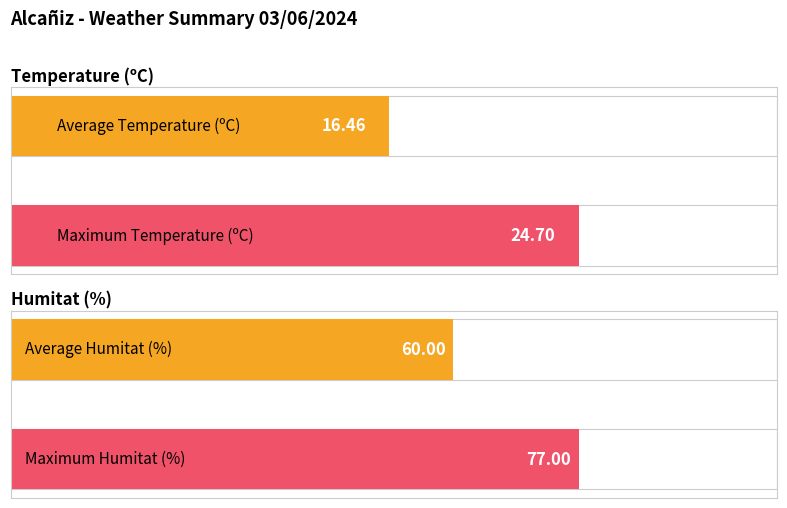

Is the value of Temperature (ºC) at 0 greater than the value of Humitat (%) at 0?

No